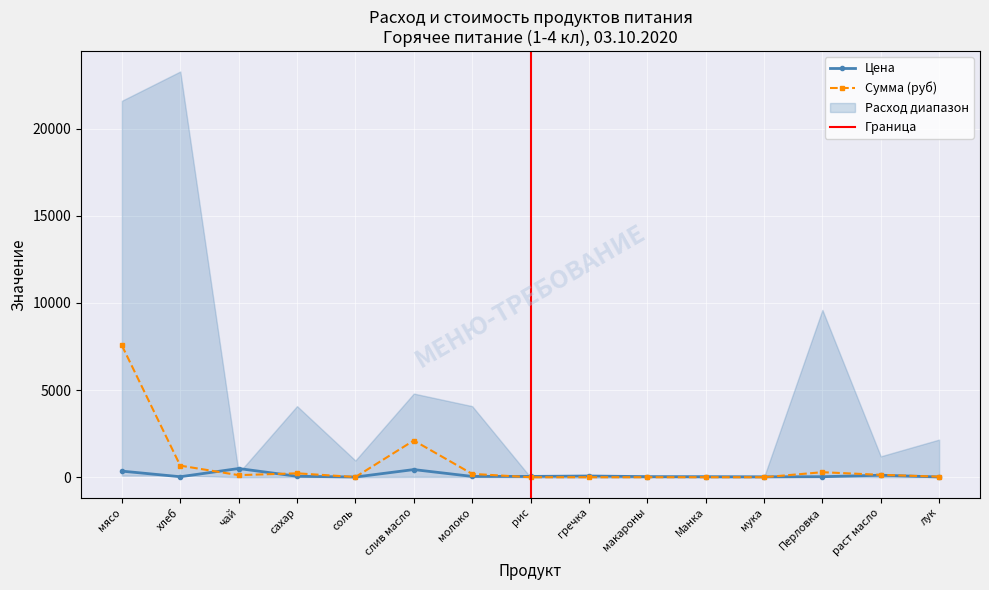

What is the value of the Сумма (руб) point at the 2nd from the left?

665.1